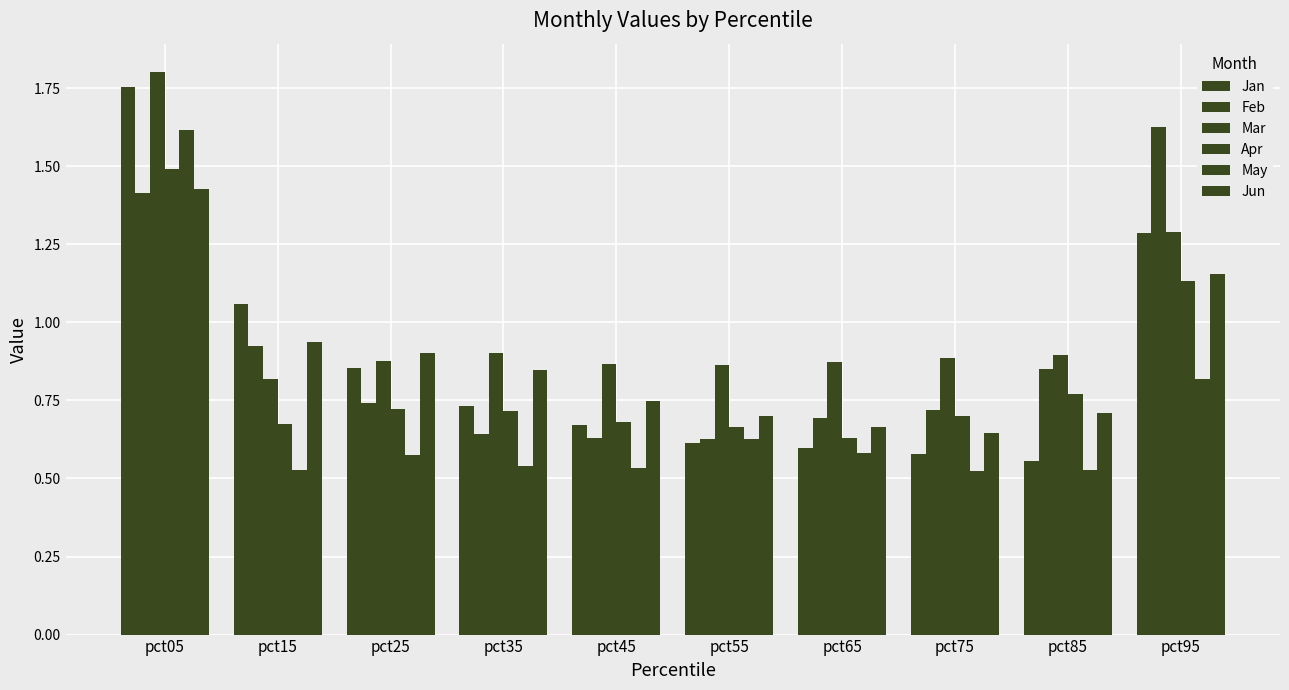

How many categories are shown in the chart?

10